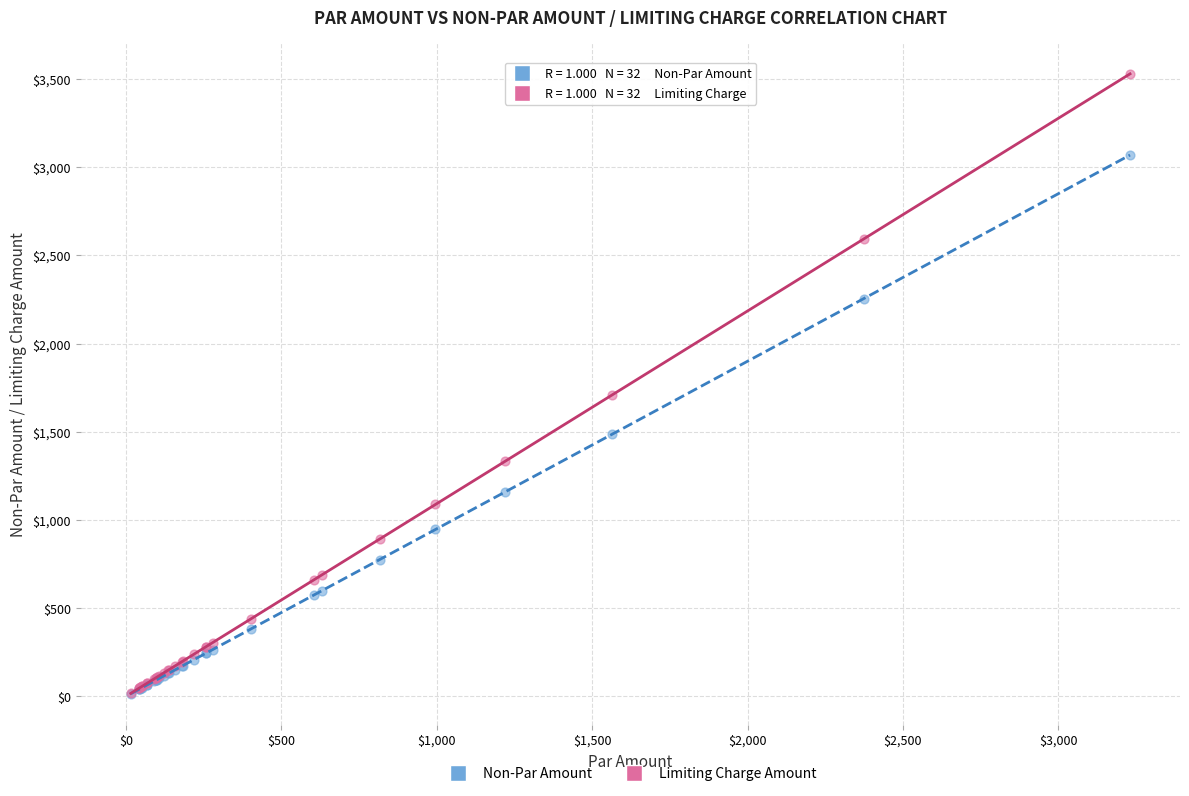

Which series reaches the maximum Y coordinate?

Limiting Charge Amount